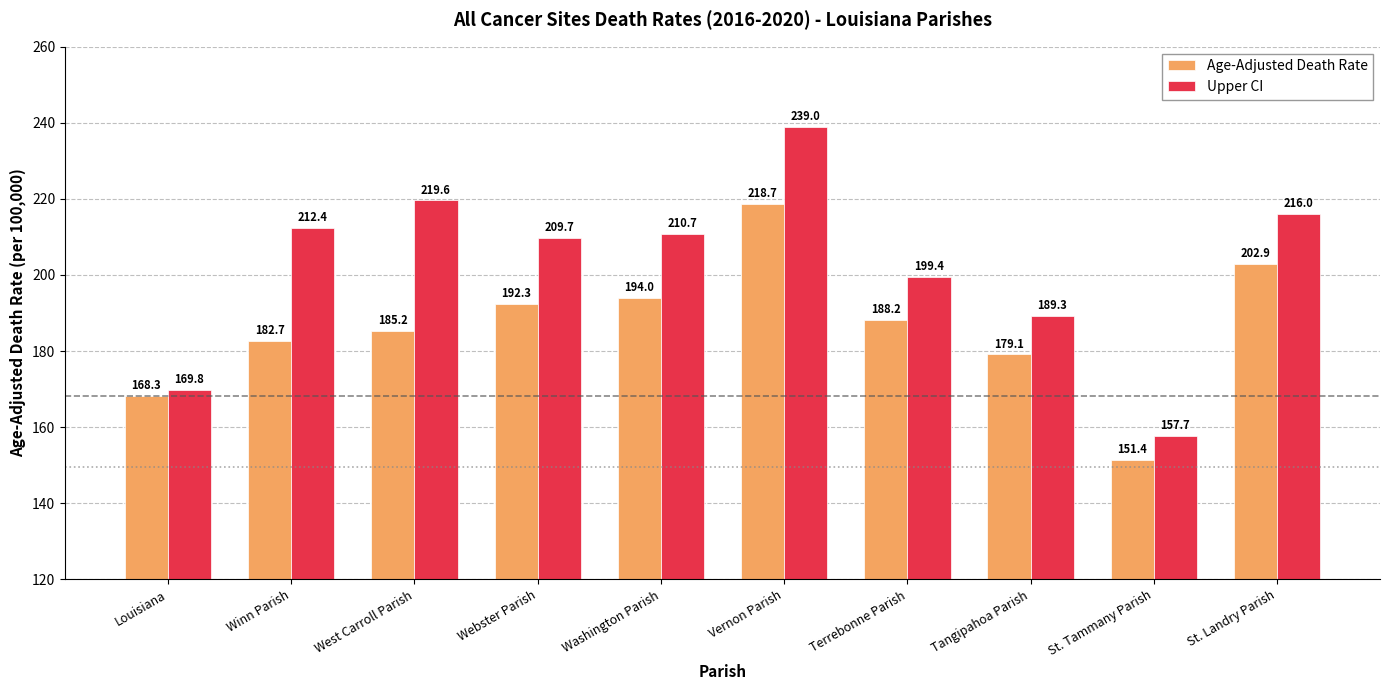

Which series has the largest range (max minus min)?

Upper CI